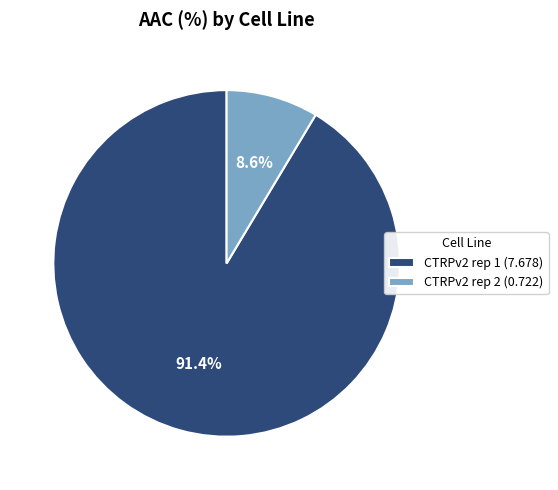

How much of the chart is everything except CTRPv2 rep 1?

8.6%